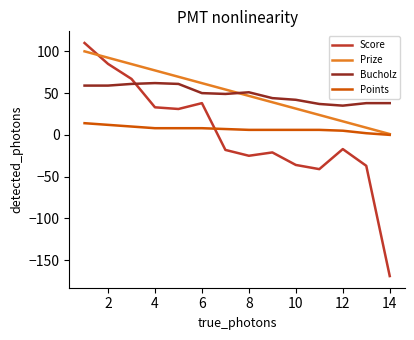

How many times do Bucholz and Score cross each other?

1